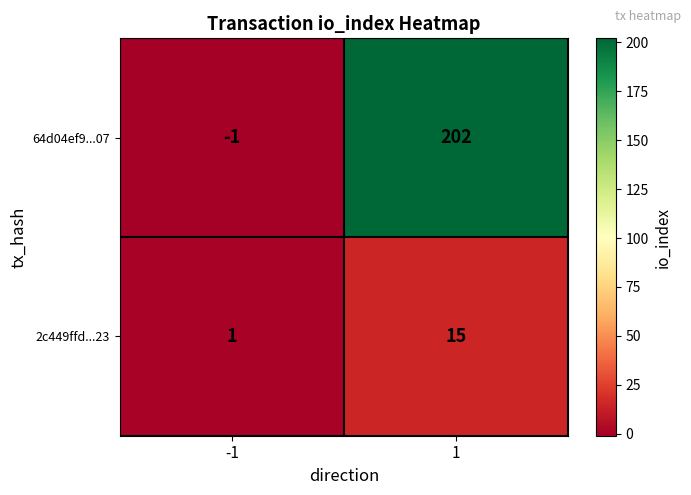

True or false: 64d04ef9...07 has a value of -1 at -1.

True